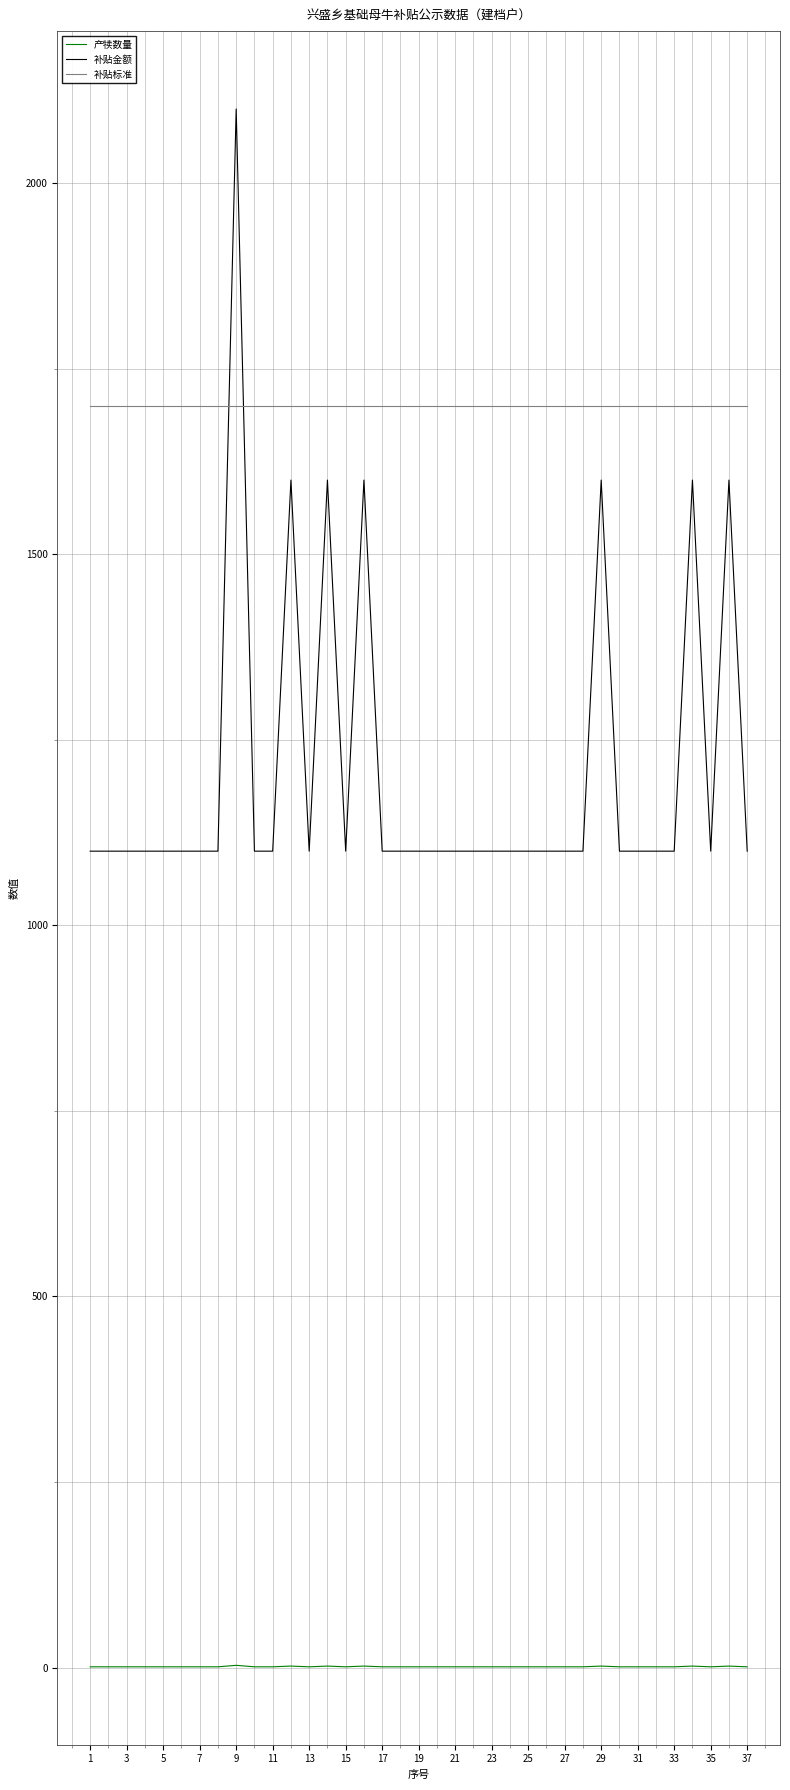

What is the maximum value for 产犊数量?

3